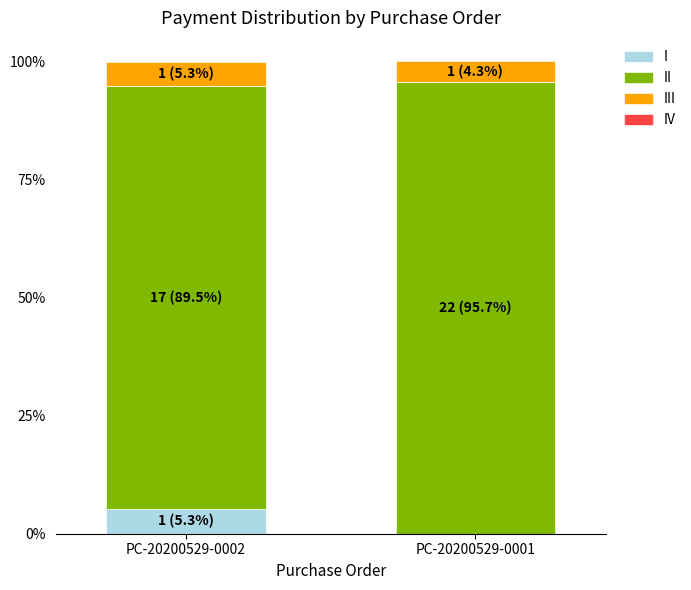

How many distinct data groups are displayed?

3